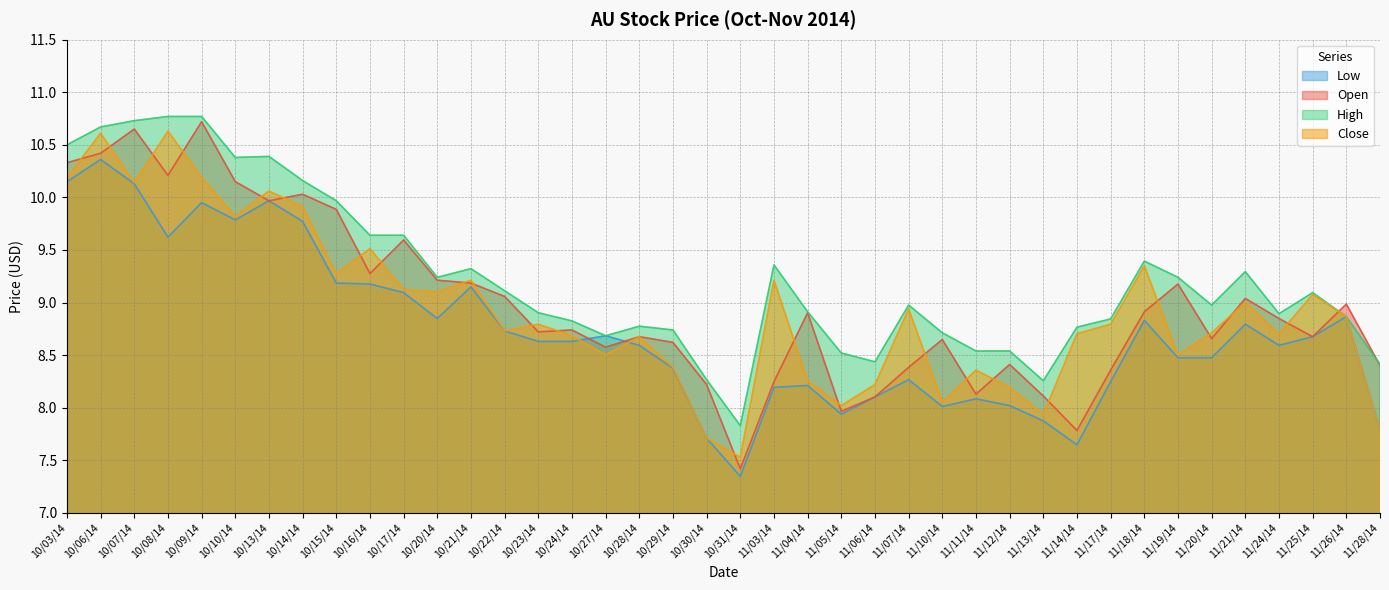

What is the value of the Low point at the 35th from the left?

8.5